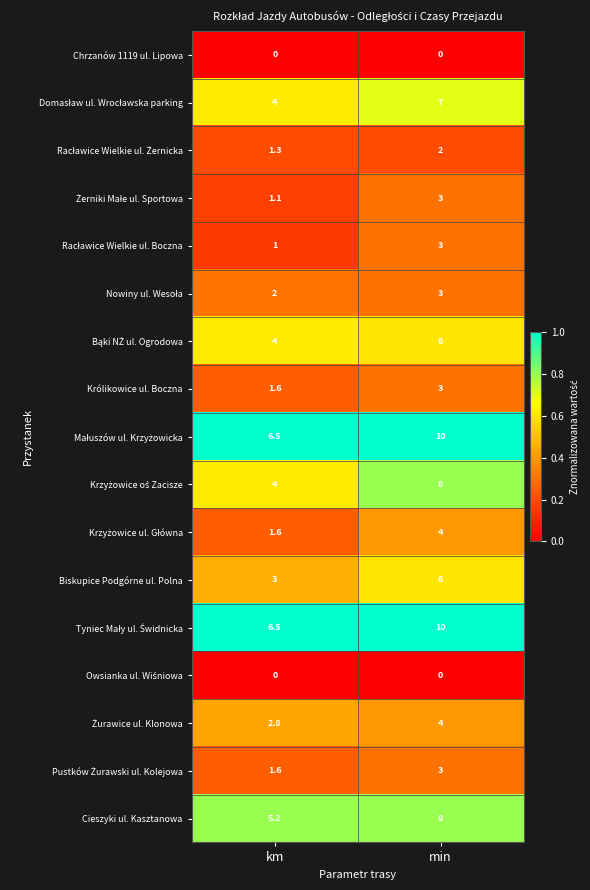

The Biskupice Podgórne ul. Polna series shows 1.1 at km. True or false?

False